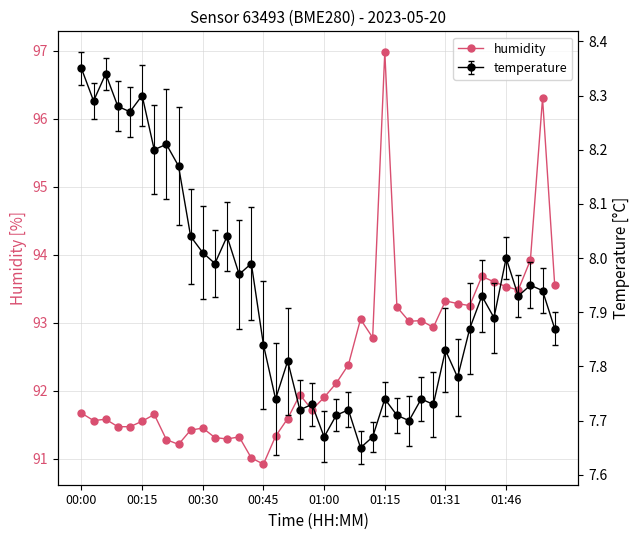

True or false: humidity has more than 2 points higher than both neighbors.

True